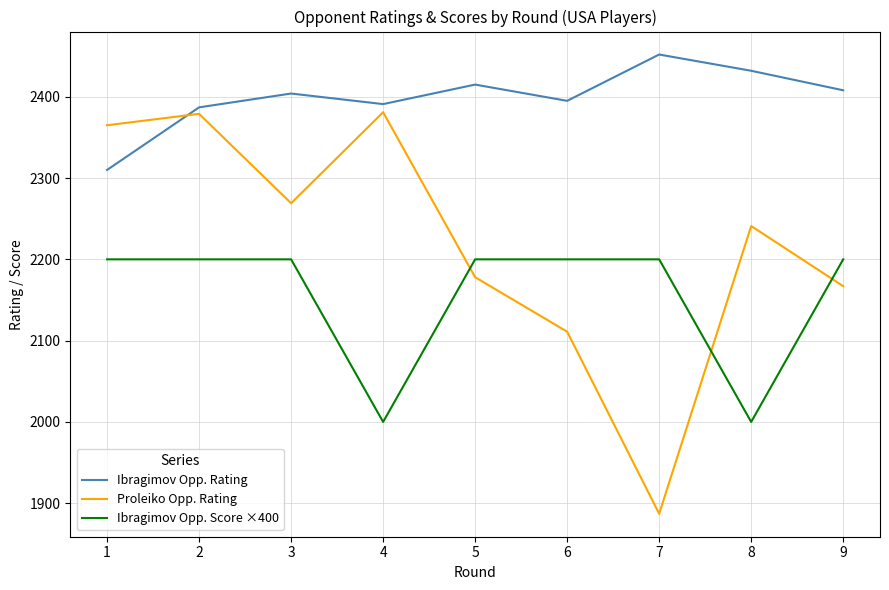

Which series ends up on top after the final intersection of Ibragimov Opp. Rating and Proleiko Opp. Rating?

Ibragimov Opp. Rating